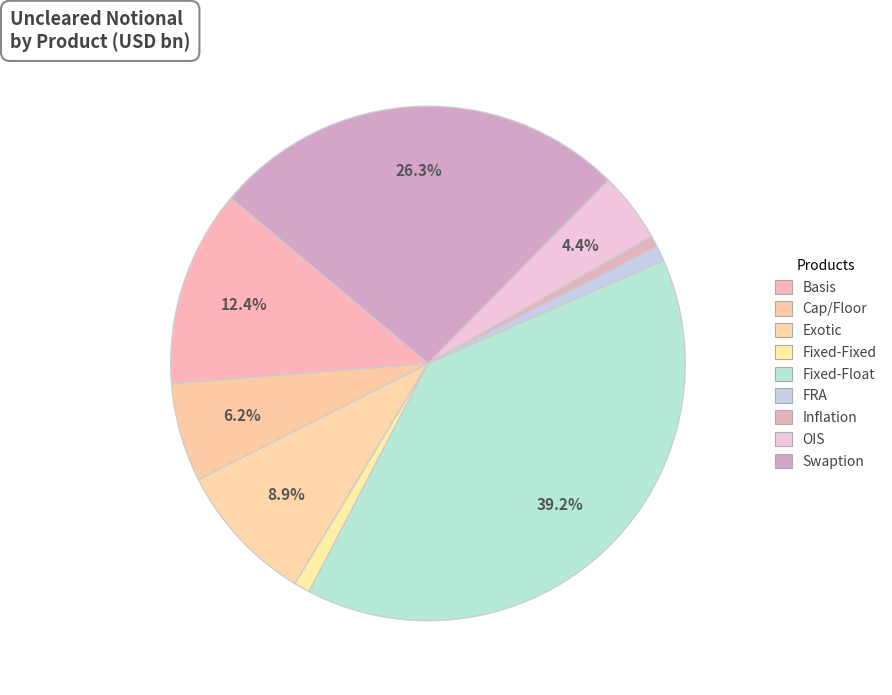

Does Exotic account for over 50% of the chart?

No